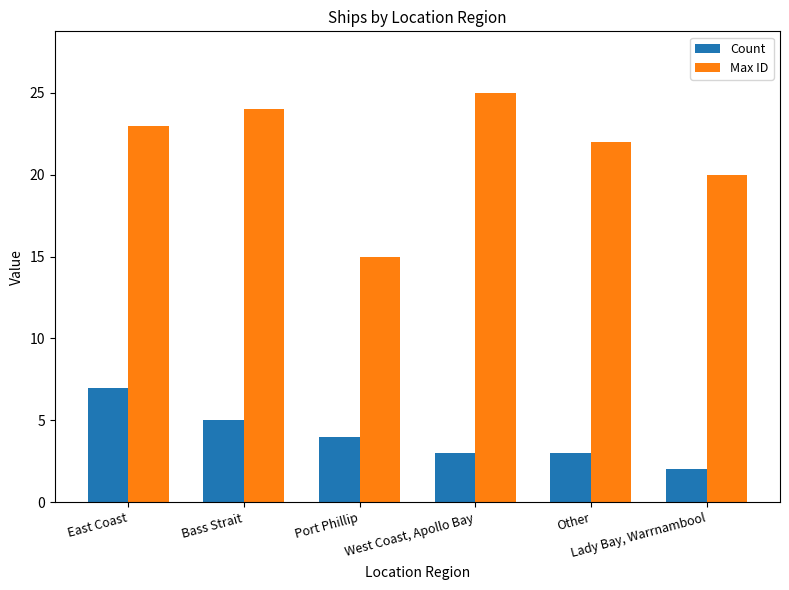

What value does the Count series have at East Coast?

7